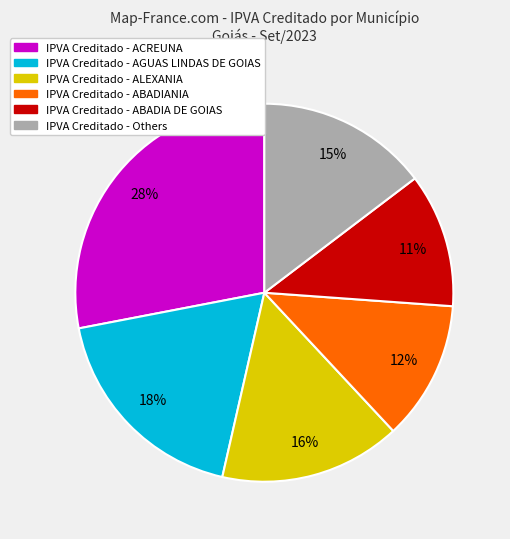

To the nearest percent, what is the difference between the largest and smallest slice percentages?

17%